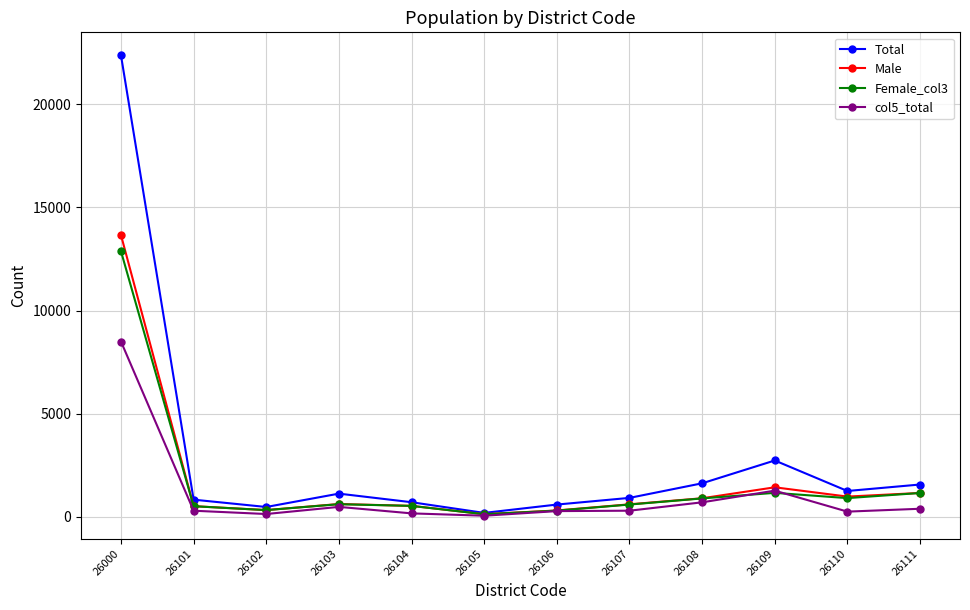

What is the difference between the maximum and minimum values in the Total series?

22176